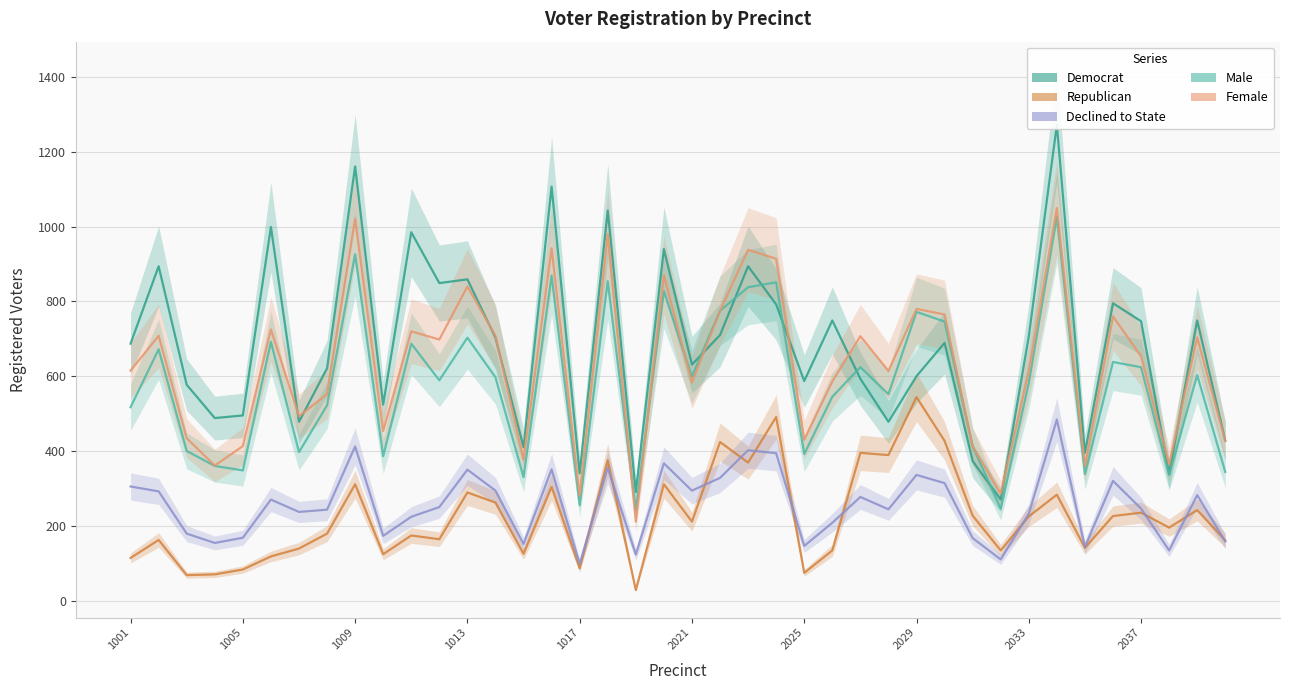

Is it true that dcl equals 246 at 2037?

True